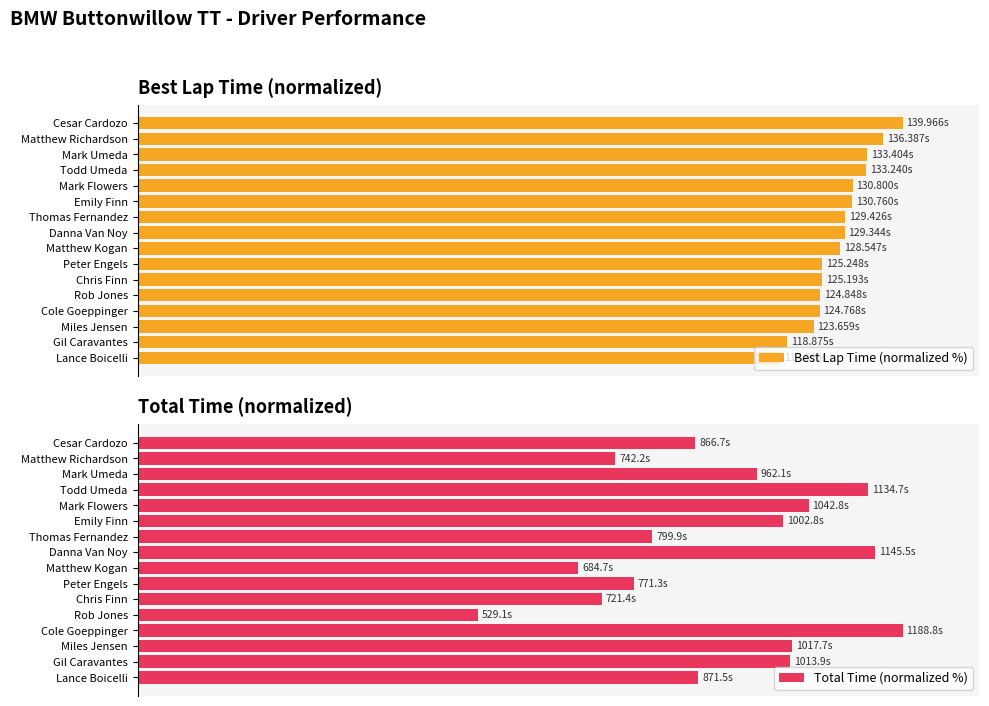

At how many categories does at least one series exceed 59?

16